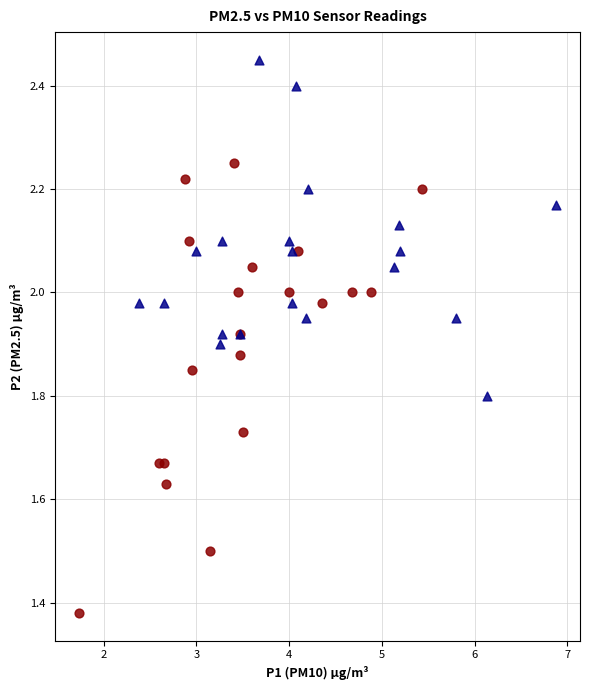

Which series contains the lowest Y value?

Boys